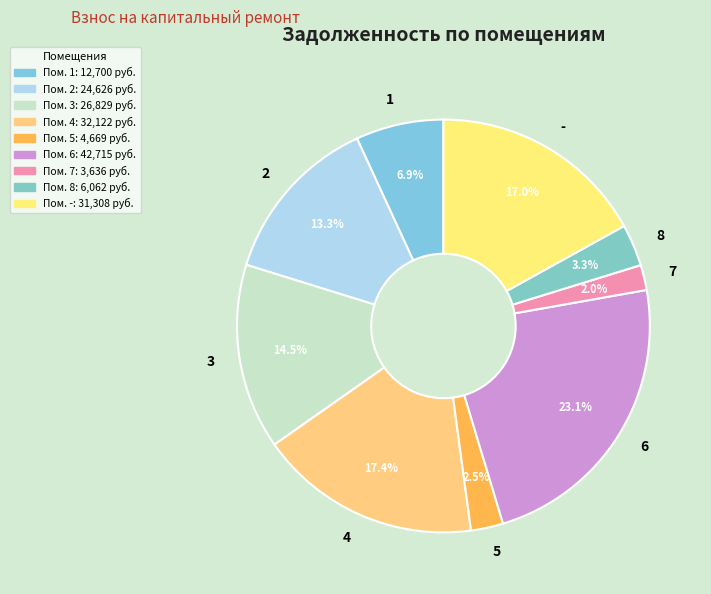

Which has a higher value, 5 or 3?

3